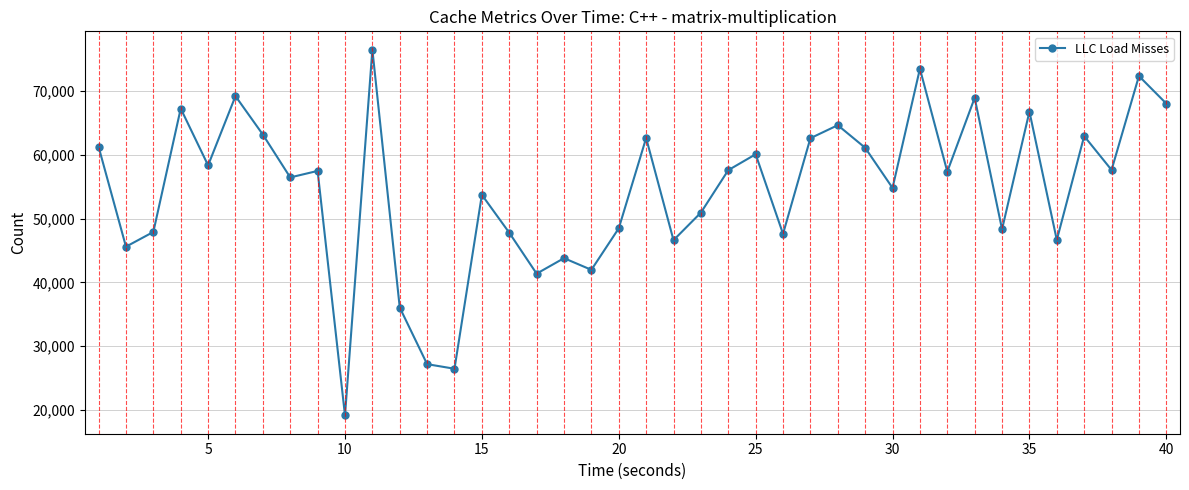

What is the value of the 24th point from the left?

57600.0